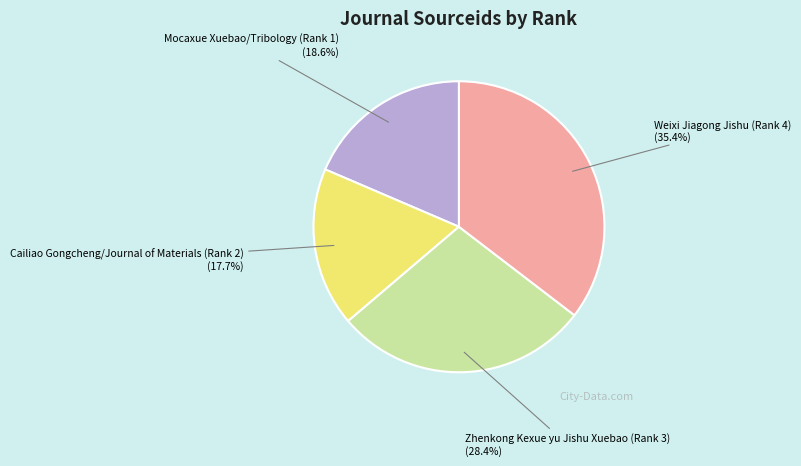

Does Mocaxue Xuebao/Tribology (Rank 1) account for over 50% of the chart?

No